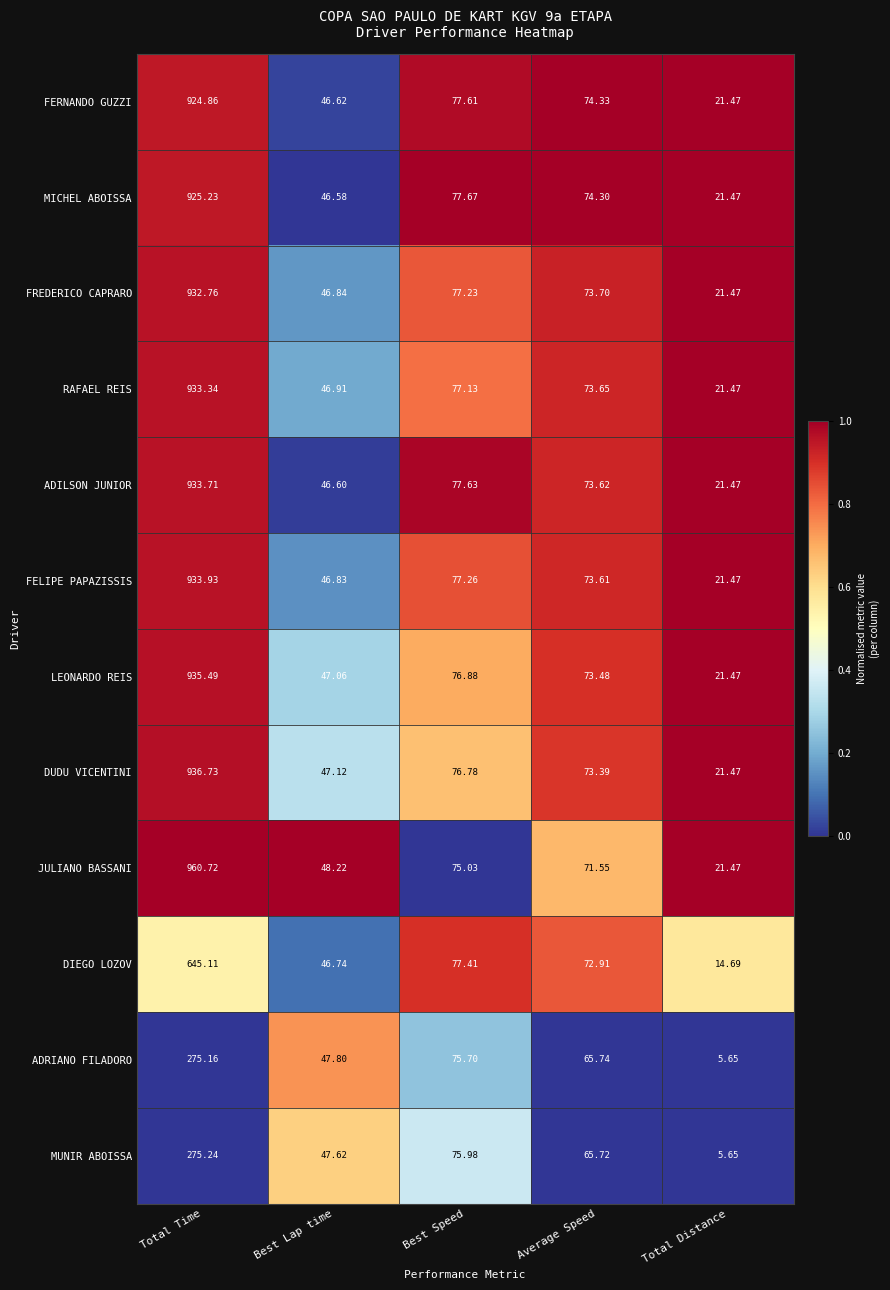

At which category is the sum across all series the highest?

Total Time